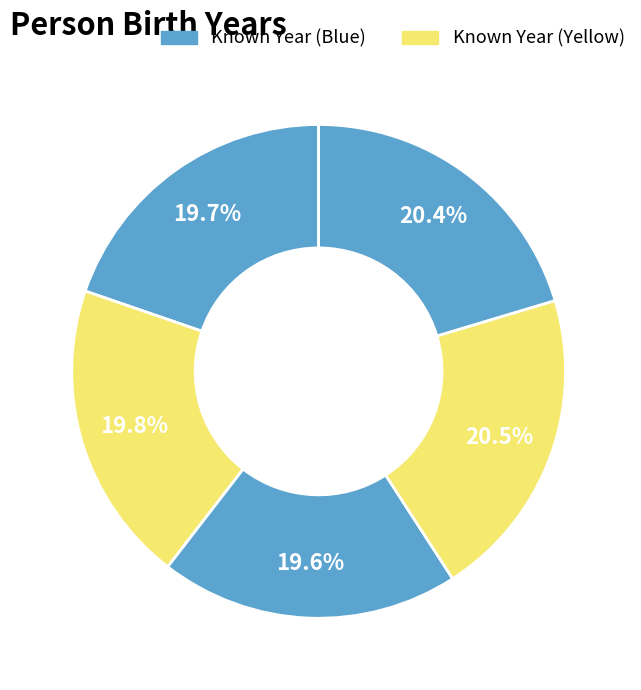

How many slices are in this pie chart?

5